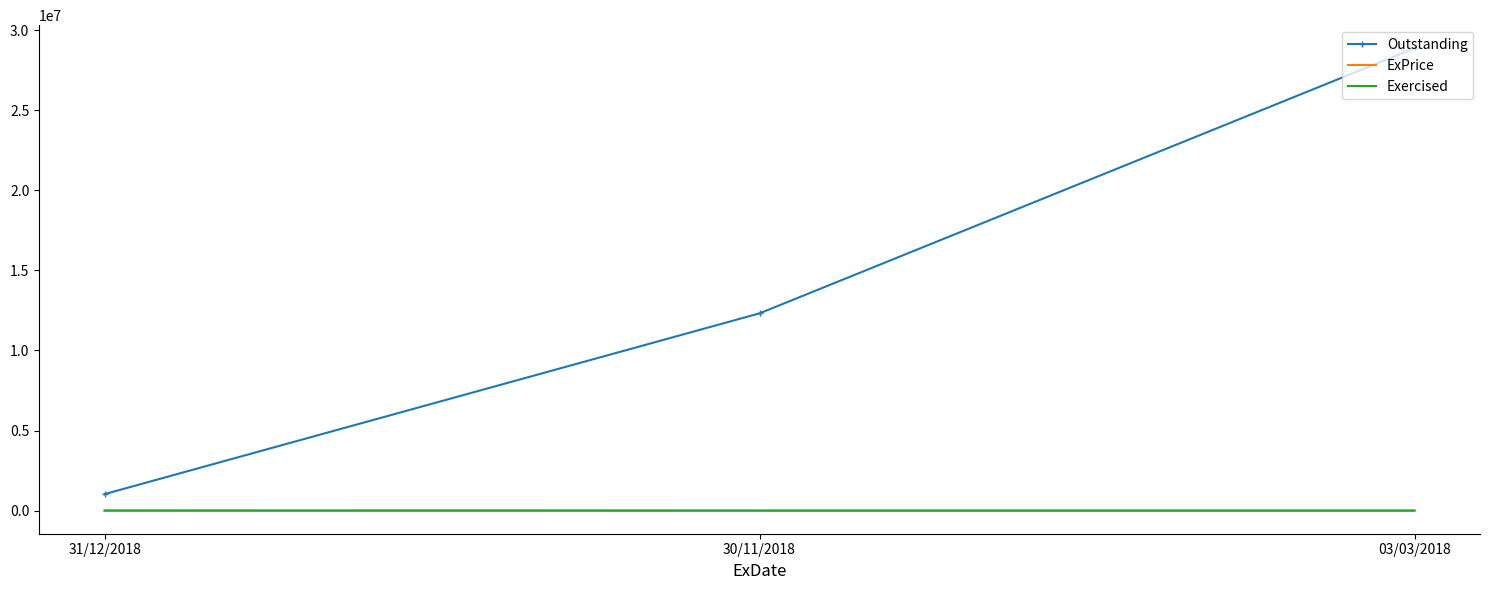

What is the spread (max minus min) of values at 31/12/2018?

1030104.0